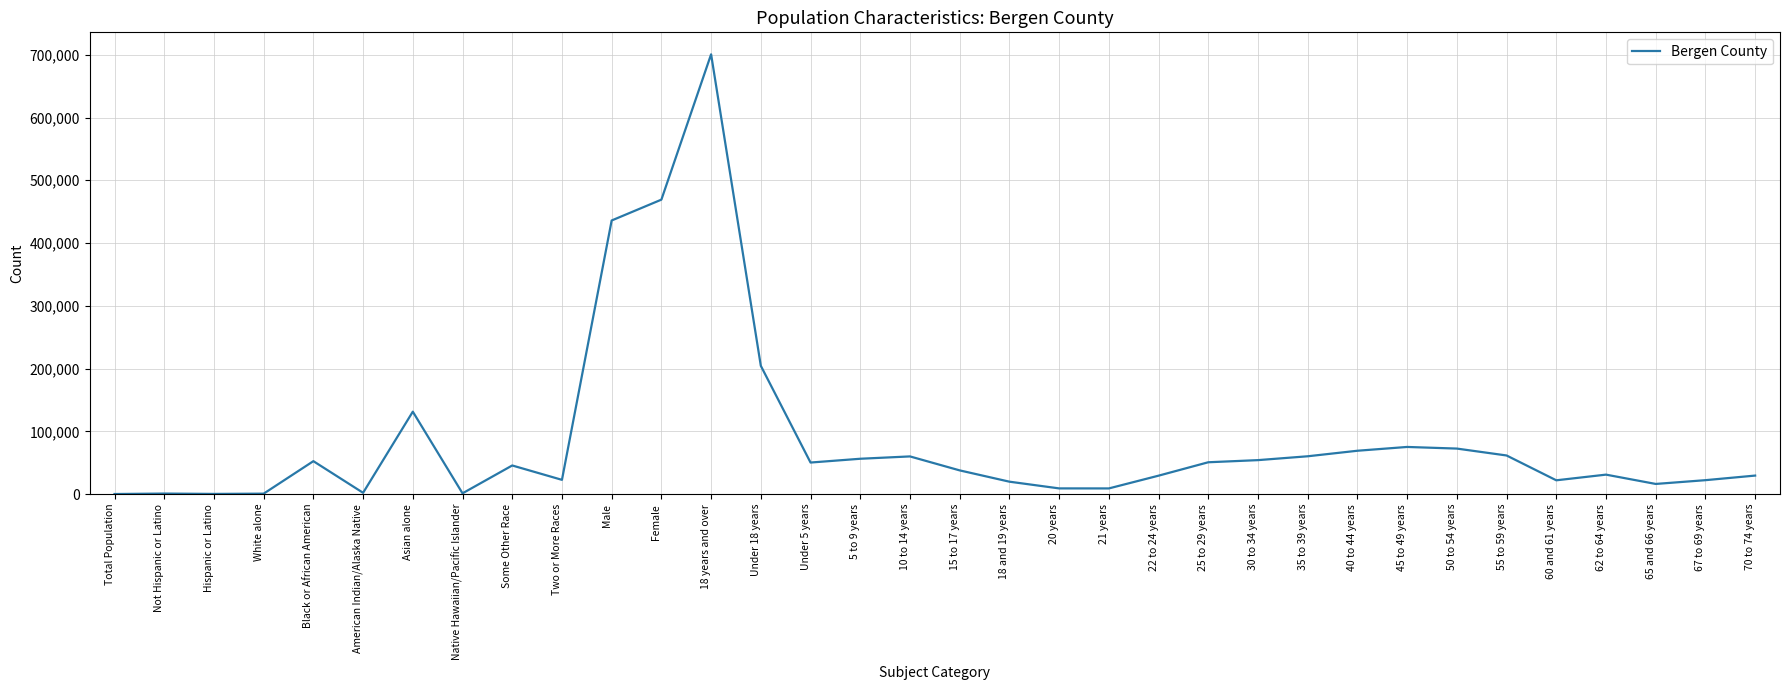

What is the sum of the values at 5 to 9 years and 40 to 44 years?

125382